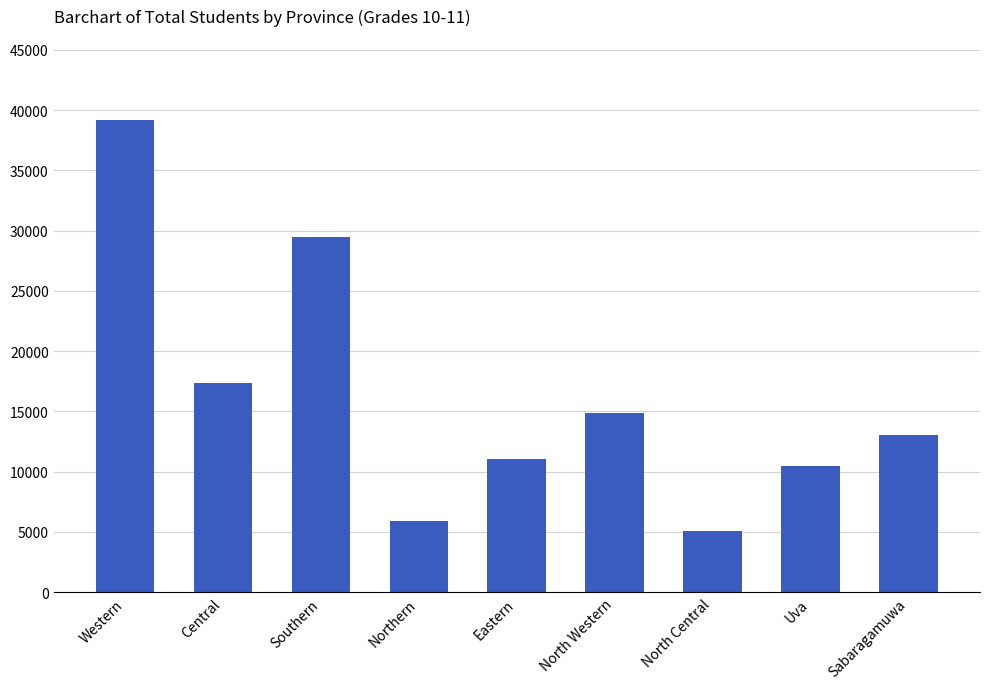

What is the difference between the second highest and minimum values?

24404